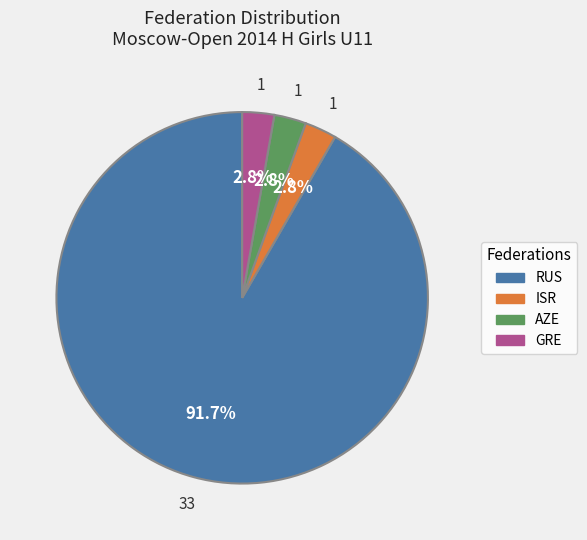

Is there a majority slice in this chart?

Yes